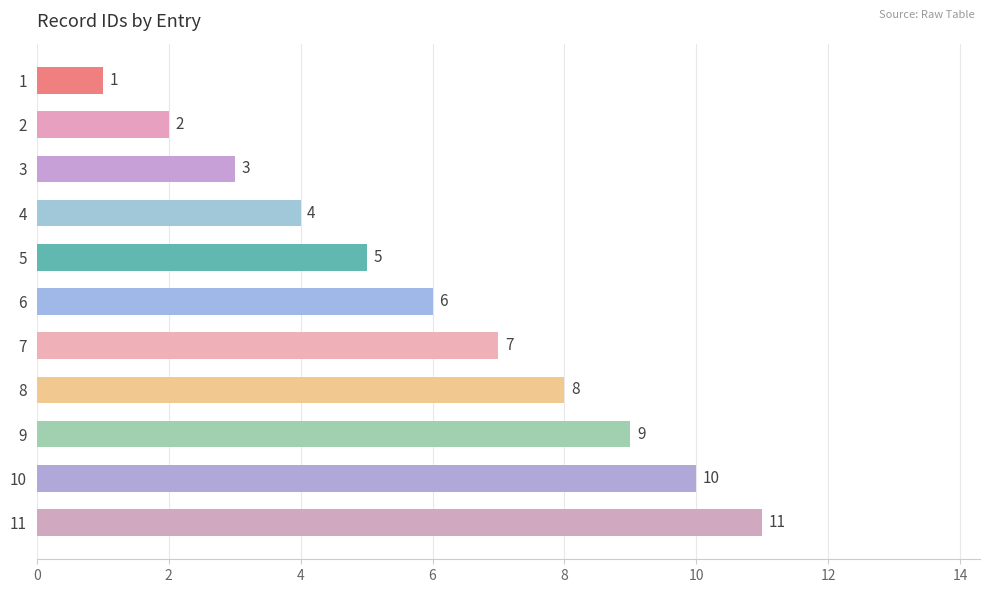

What is the sum of the values at 8 and 4?

12